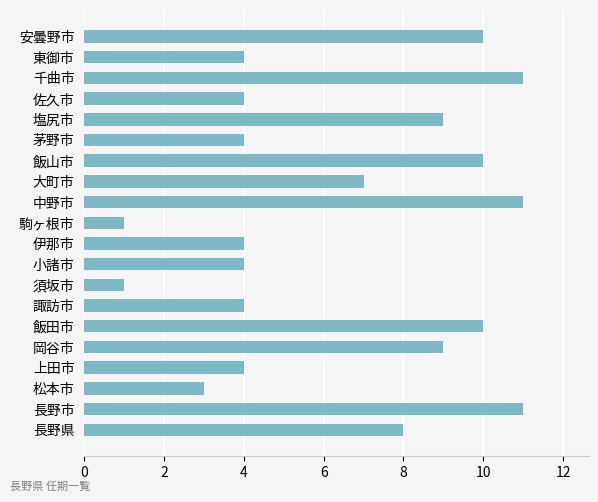

What is the difference between the maximum and minimum values?

10